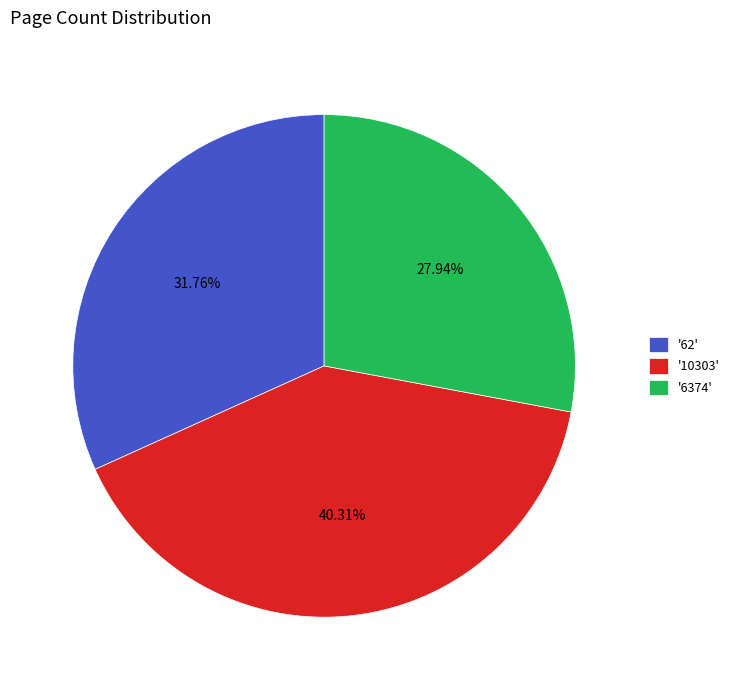

Rank the categories by value from lowest to highest.

'6374', '62', '10303'